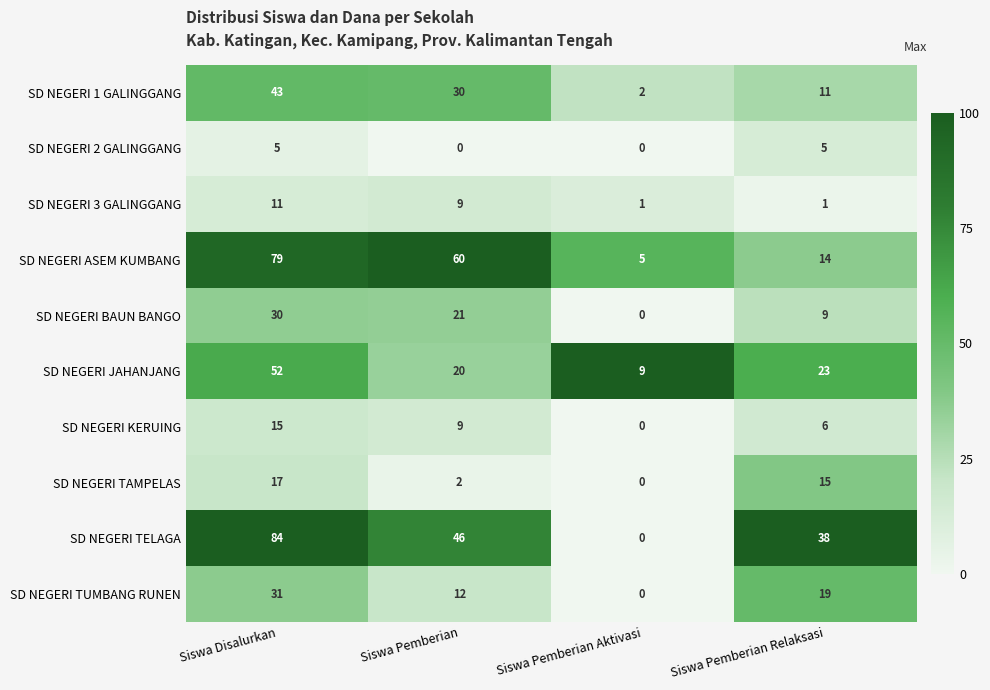

List the series in order of their peak value, highest first.

SD NEGERI TELAGA, SD NEGERI ASEM KUMBANG, SD NEGERI JAHANJANG, SD NEGERI 1 GALINGGANG, SD NEGERI TUMBANG RUNEN, SD NEGERI BAUN BANGO, SD NEGERI TAMPELAS, SD NEGERI KERUING, SD NEGERI 3 GALINGGANG, SD NEGERI 2 GALINGGANG